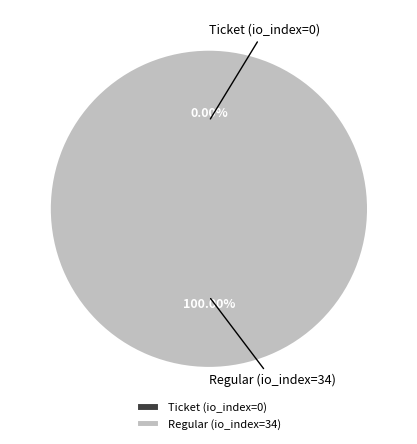

To the nearest percent, what is the average slice percentage?

50%